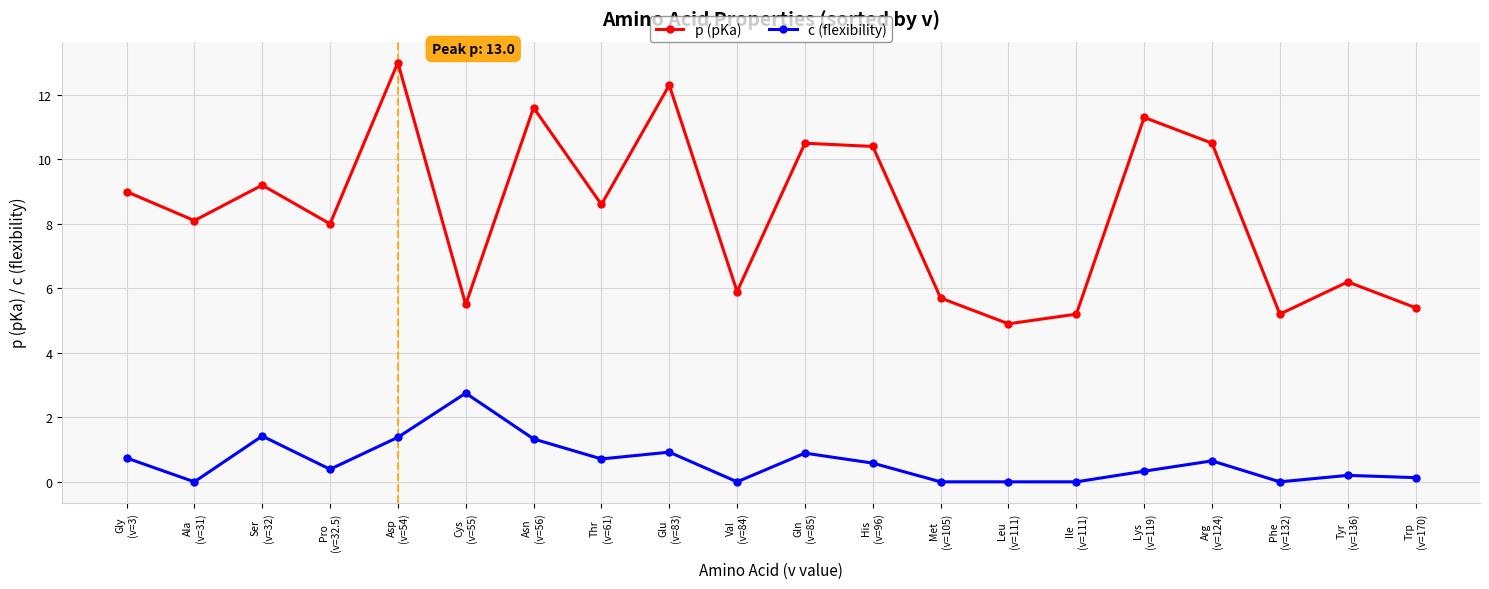

What is the label of the 6th point from the right?

Ile
(v=111)